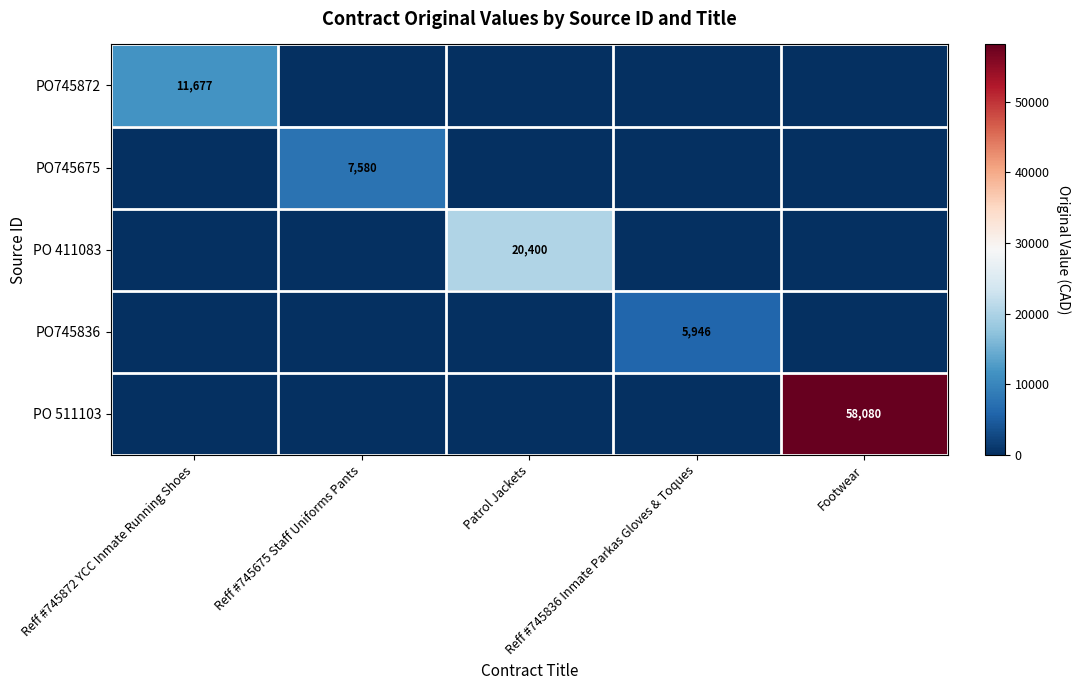

What is the maximum value shown in the chart?

58080.0